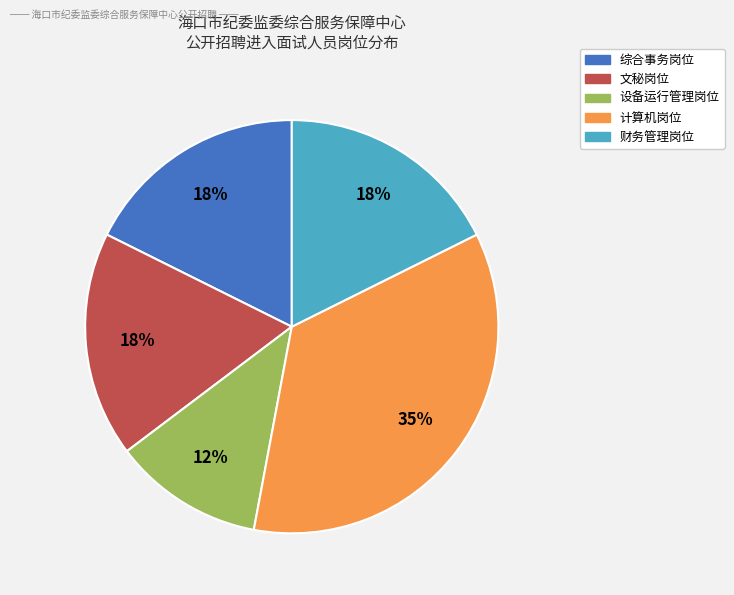

Which category has the smallest portion of the pie?

设备运行管理岗位